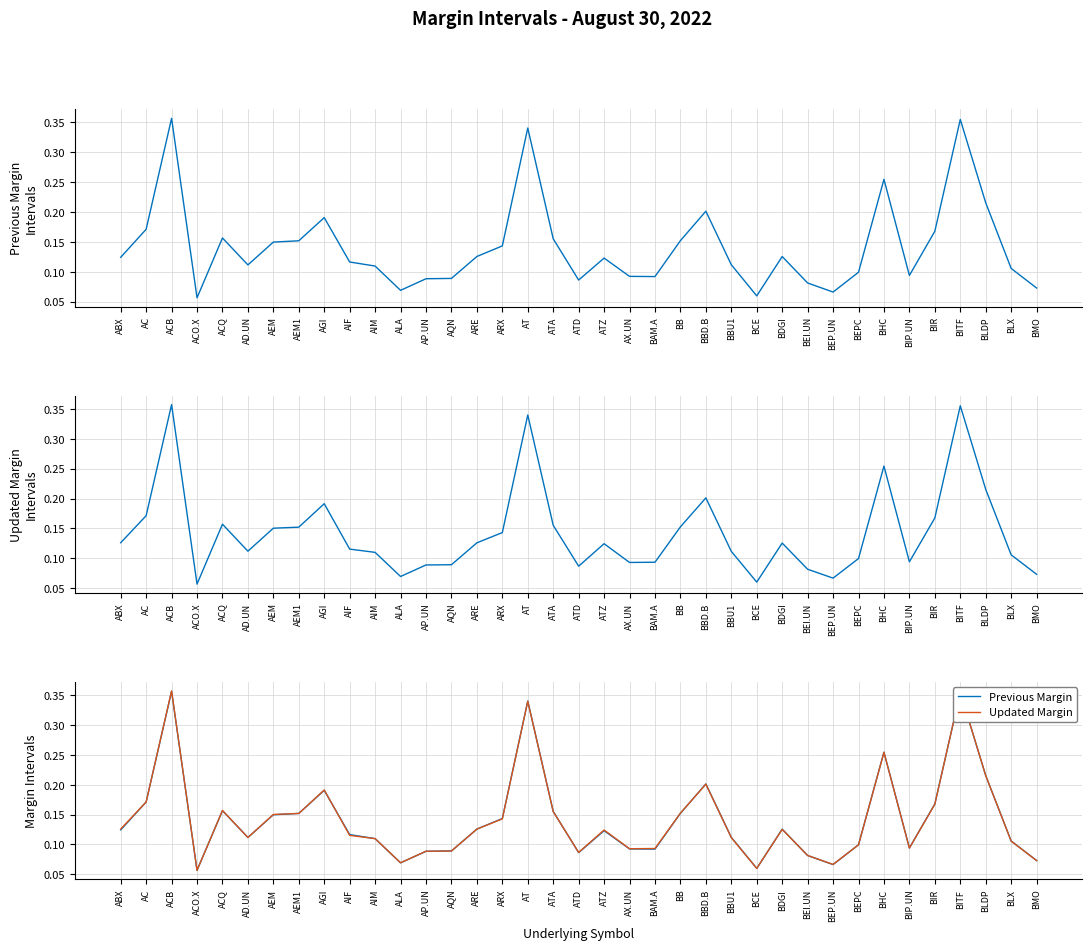

How many lines are shown in the chart?

4